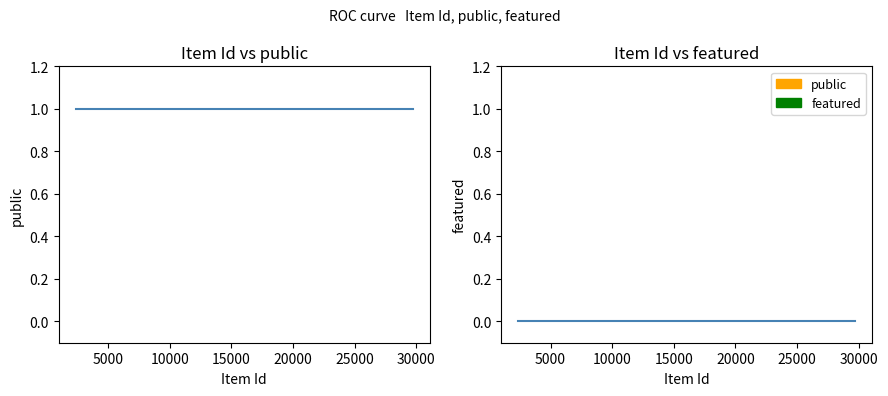

List the series in order of their overall mean, lowest first.

featured, public